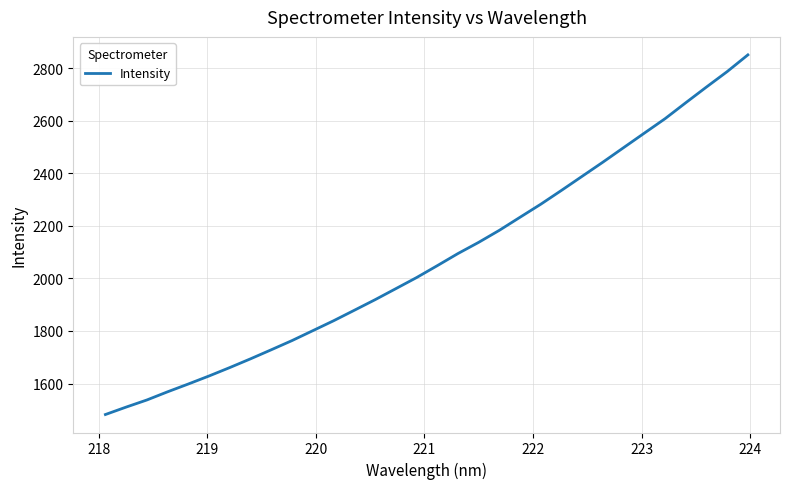

What is the greatest value displayed?

2850.3